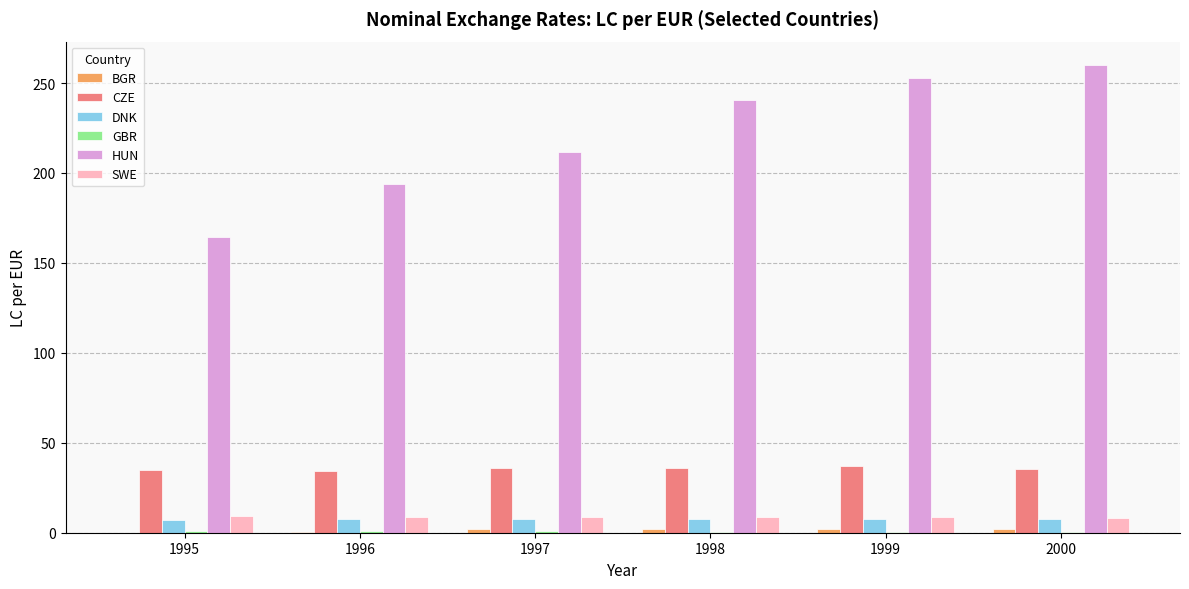

Is it true that HUN equals 295.8 at 1997?

False